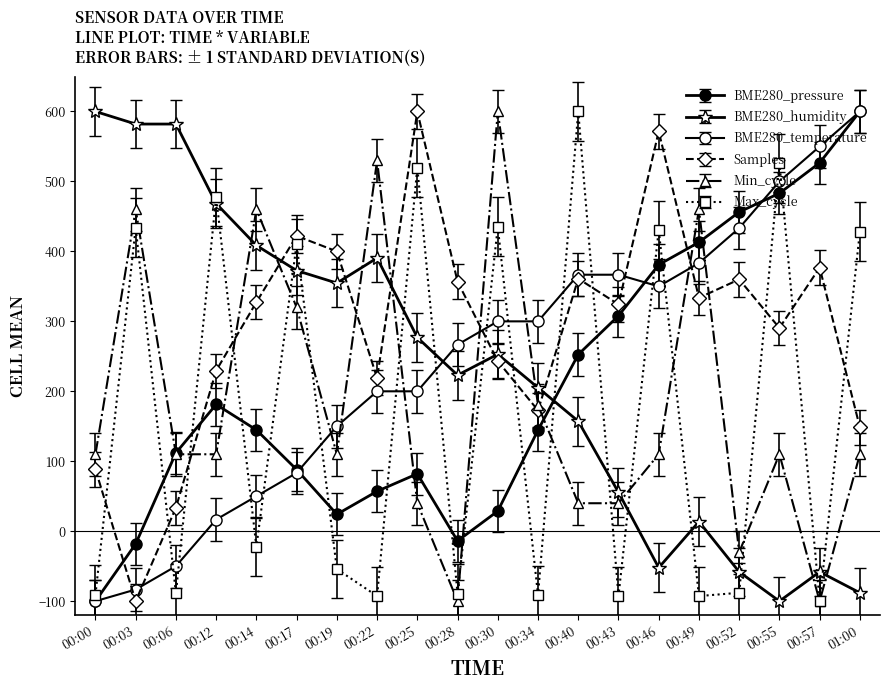

How many lines are shown in the chart?

6